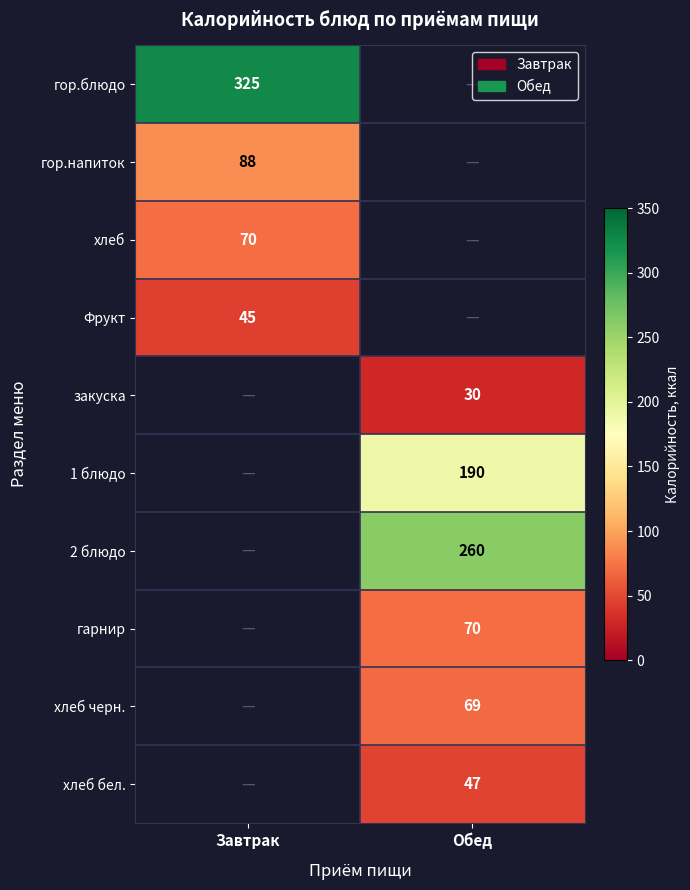

Is it true that гор.блюдо equals 434 at Завтрак?

False